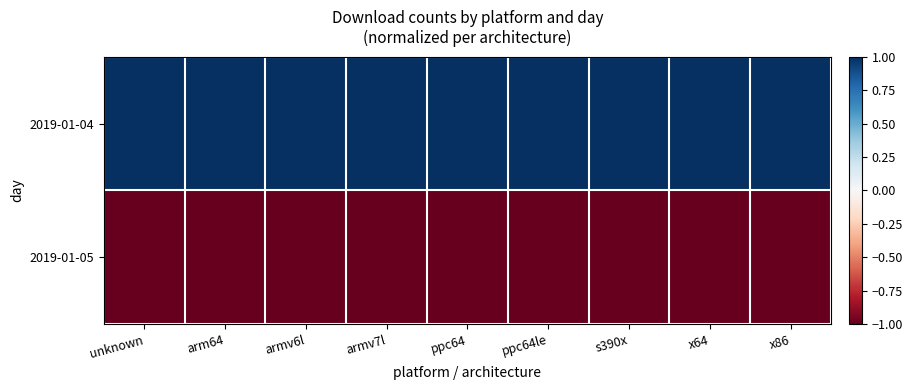

Reading right to left, what are all the values shown in this chart?

2019-01-04: x86=1	x64=1	s390x=1	ppc64le=1	ppc64=1	armv7l=1	armv6l=1	arm64=1	unknown=1
2019-01-05: x86=-1	x64=-1	s390x=-1	ppc64le=-1	ppc64=-1	armv7l=-1	armv6l=-1	arm64=-1	unknown=-1